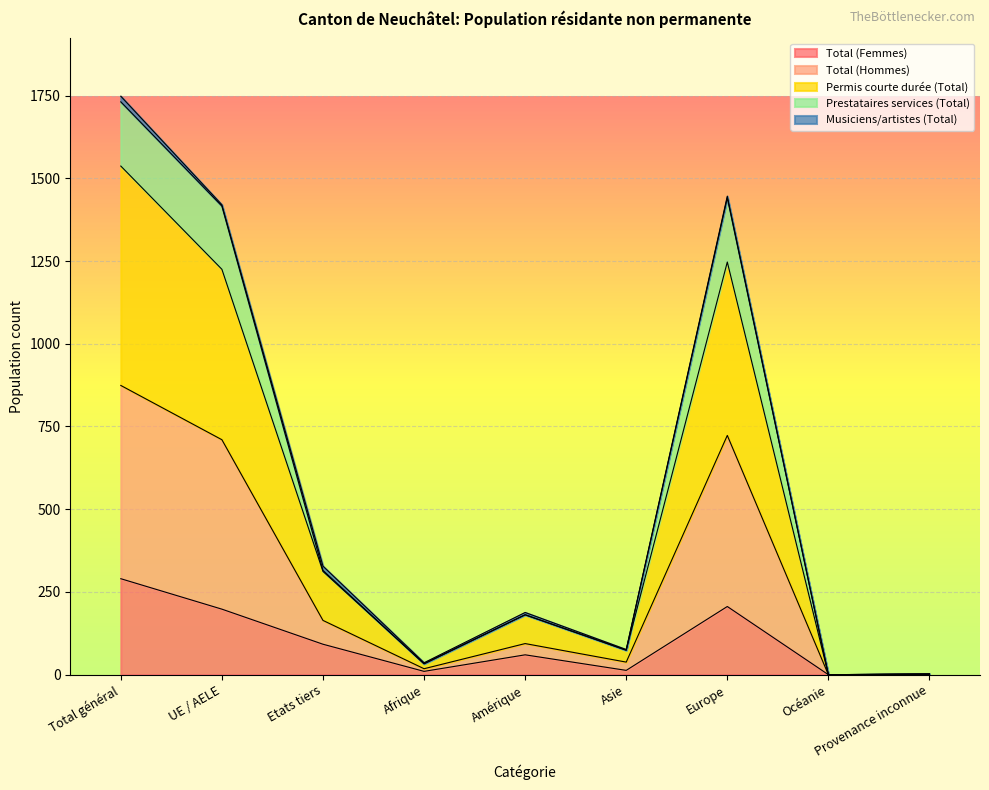

At which category does Total (Hommes) reach its first local peak?

Amérique